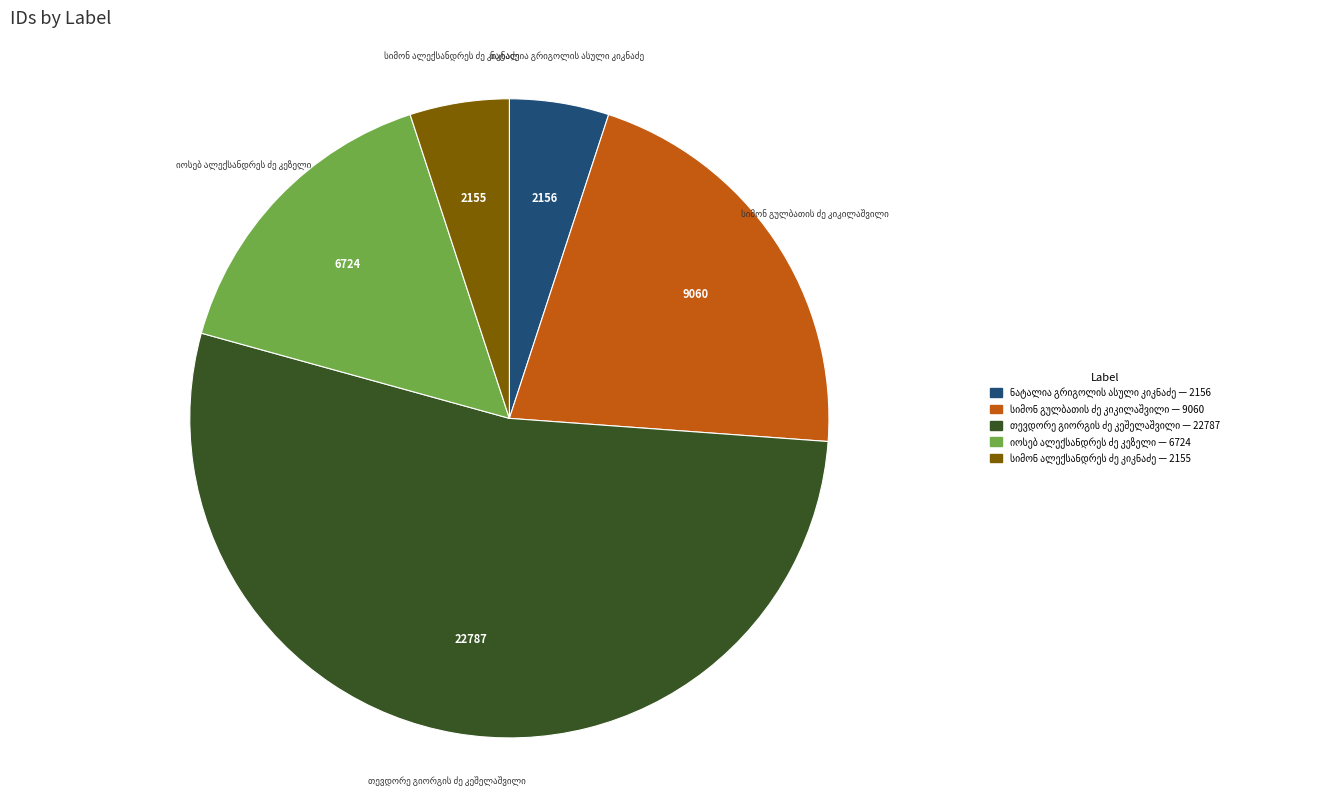

How many slices are in this pie chart?

5